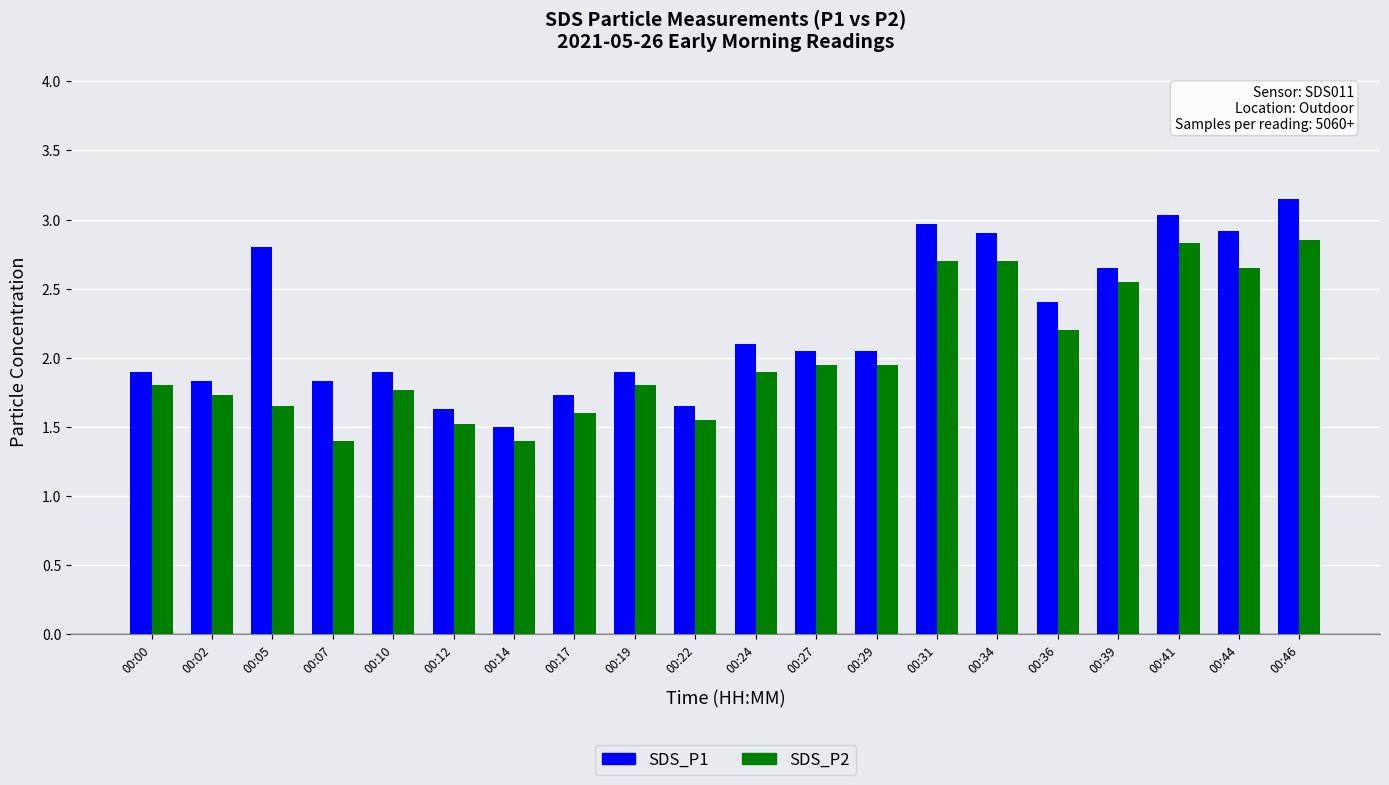

What is the total value across all series at 00:34?

5.6